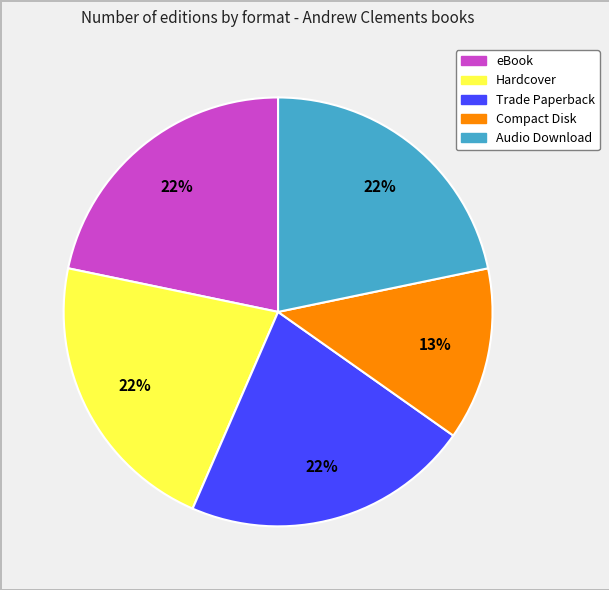

Does any single category account for the majority?

No